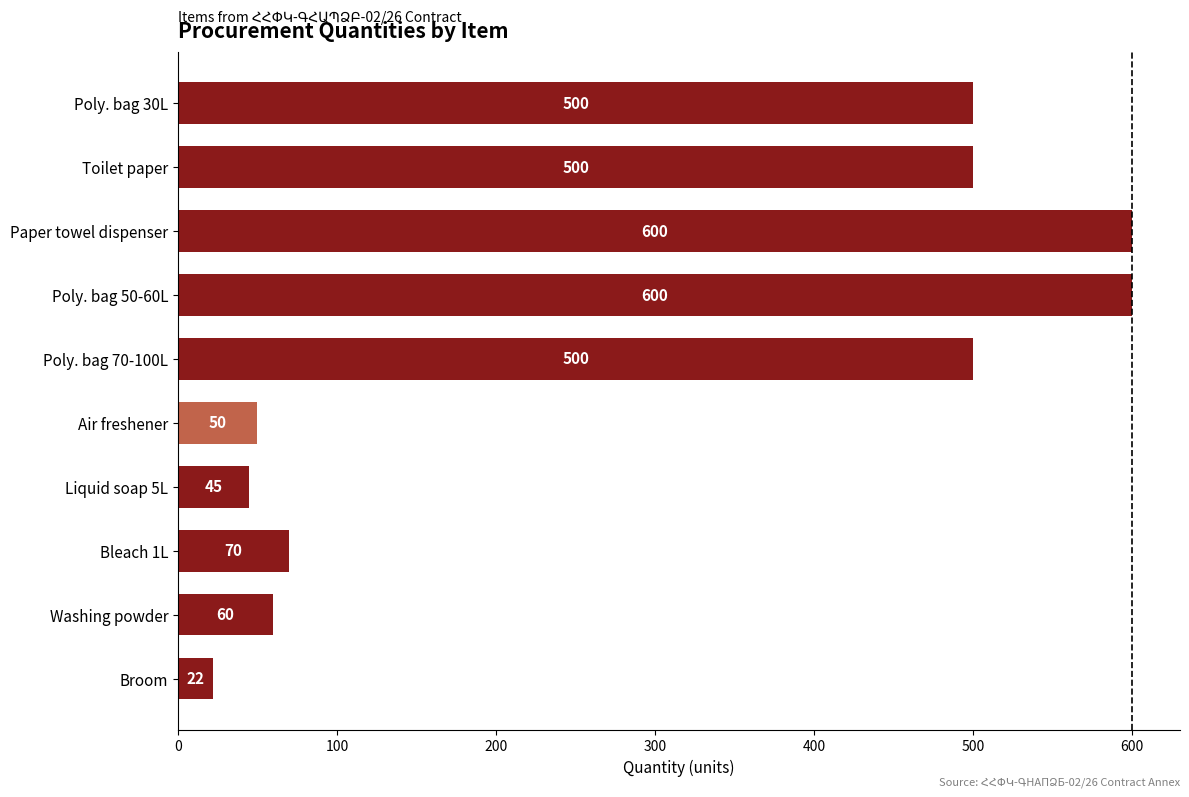

Approximately how many times larger is the value at Bleach 1L compared to Liquid soap 5L?

1.6